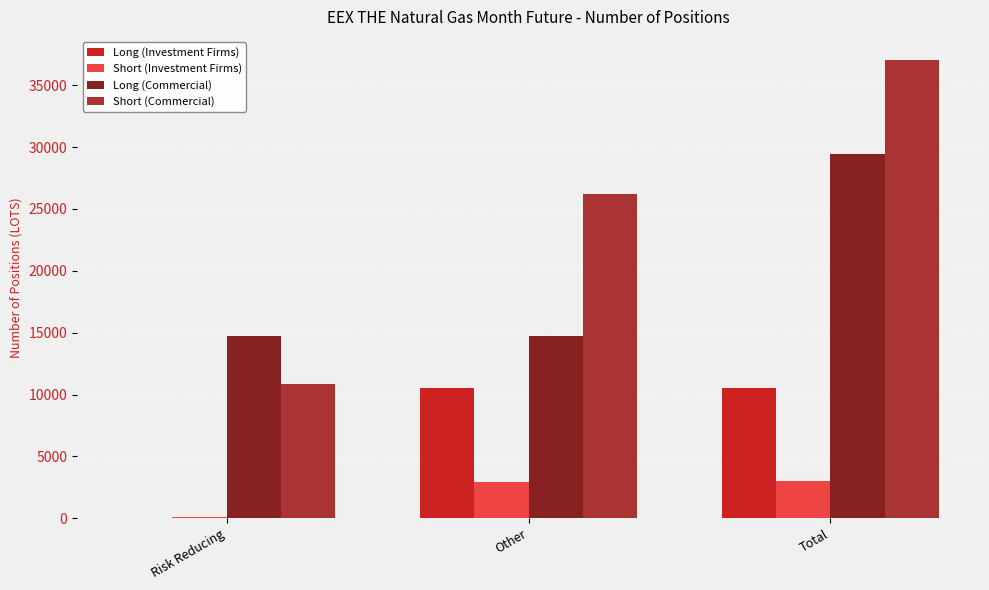

Between Risk Reducing and Total, which series saw the biggest shift?

Short (Commercial)